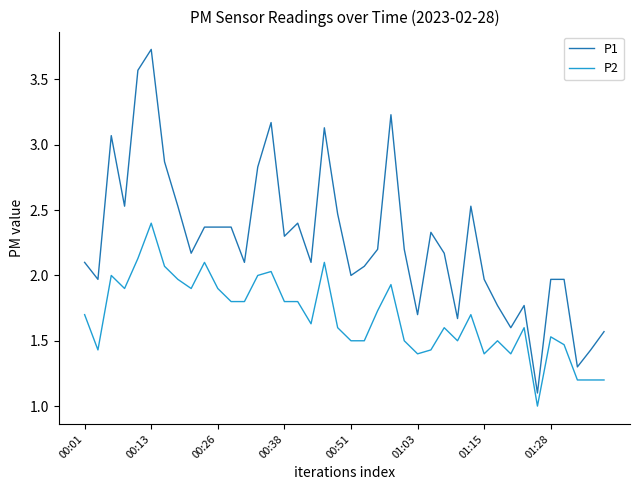

Rank the series by their average value, from highest to lowest.

P1, P2